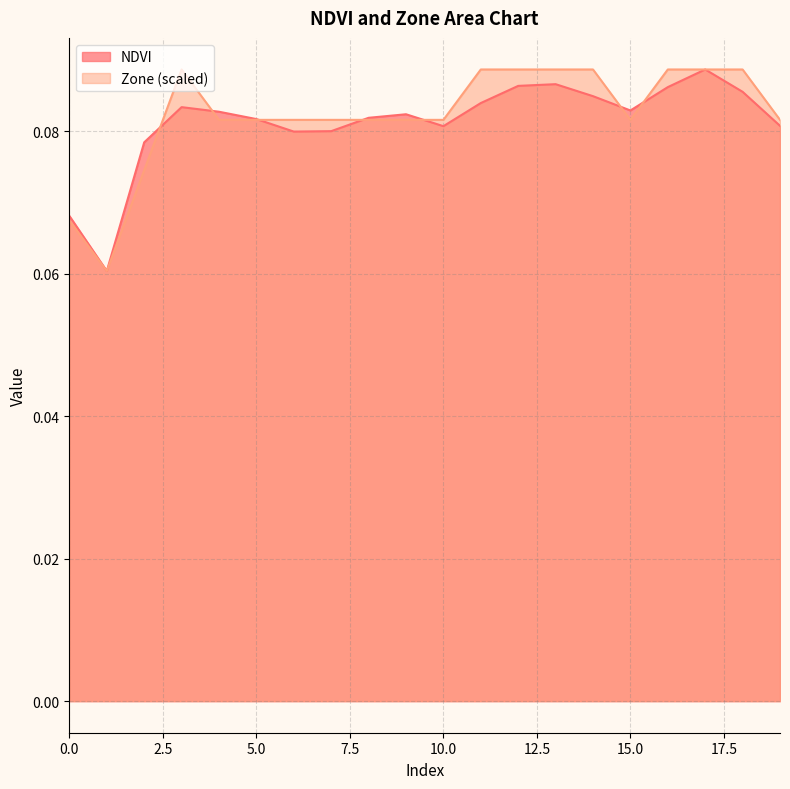

Reading left to right, list all the values displayed in this chart.

NDVI: 0=0.1	1=0.1	2=0.1	3=0.1	4=0.1	5=0.1	6=0.1	7=0.1	8=0.1	9=0.1	10=0.1	11=0.1	12=0.1	13=0.1	14=0.1	15=0.1	16=0.1	17=0.1	18=0.1	19=0.1
Zone: 0=0.1	1=0.1	2=0.1	3=0.1	4=0.1	5=0.1	6=0.1	7=0.1	8=0.1	9=0.1	10=0.1	11=0.1	12=0.1	13=0.1	14=0.1	15=0.1	16=0.1	17=0.1	18=0.1	19=0.1